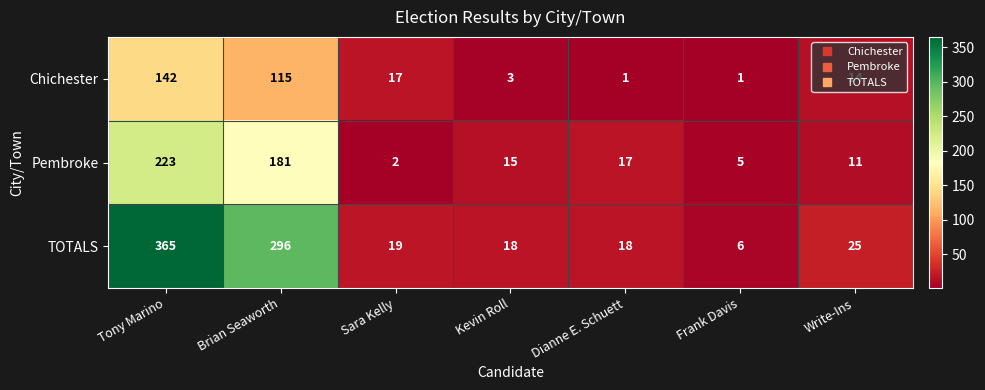

Which series has the largest range (max minus min)?

TOTALS